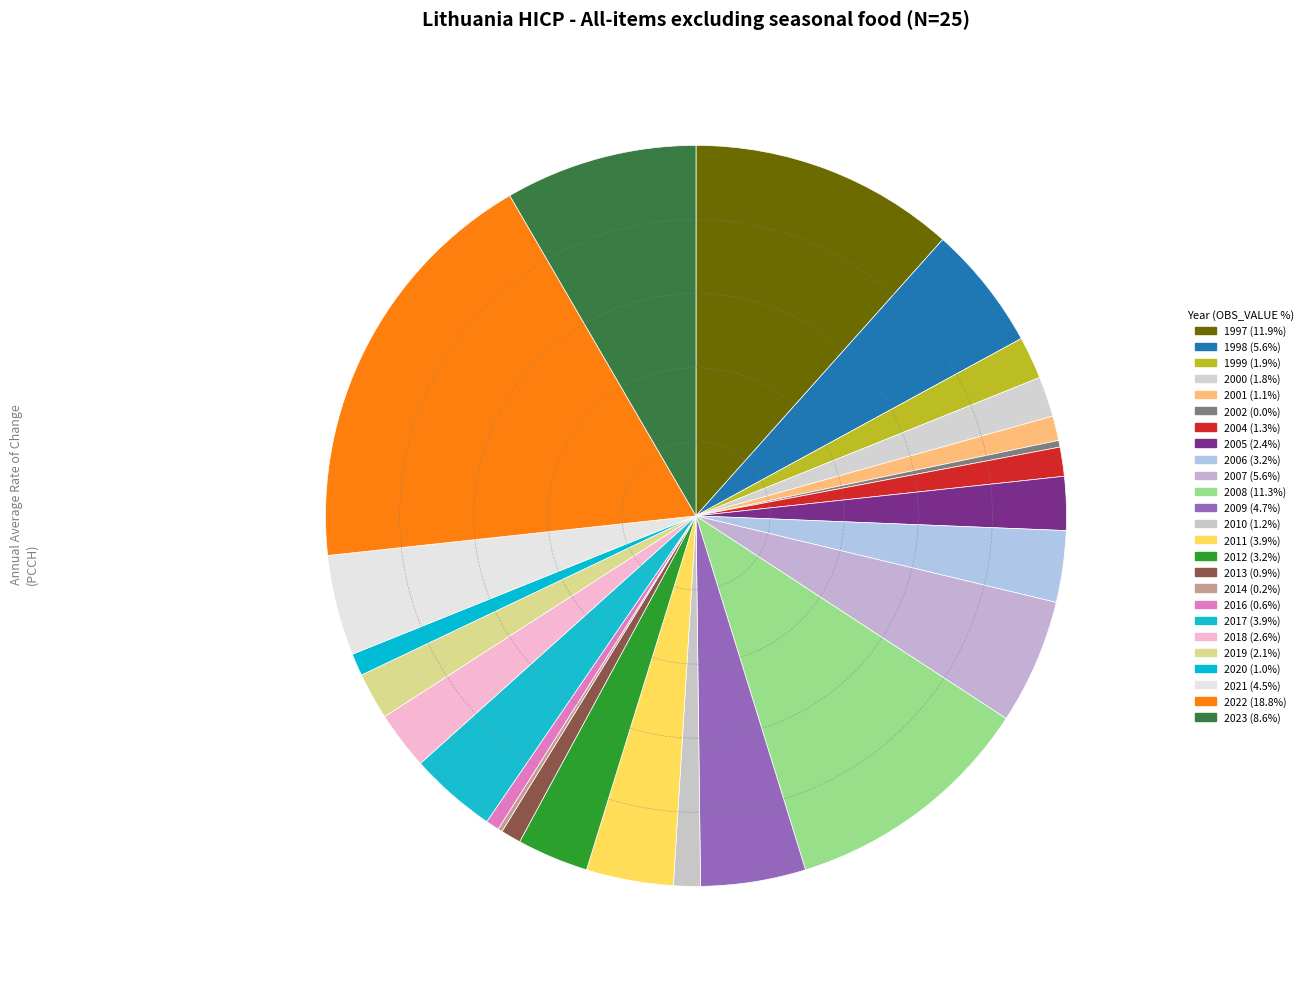

Count the number of slices in the pie.

25